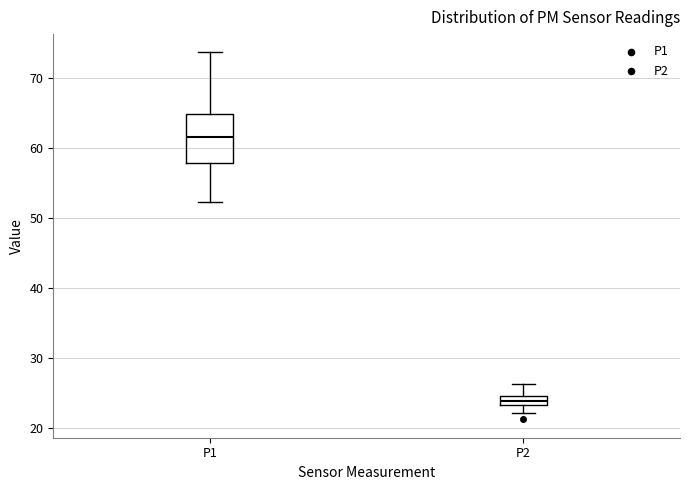

Where is the upper edge of the box for P2 on the y-axis? The values are not printed on the chart, so give them approximately, as read against the axis.

24